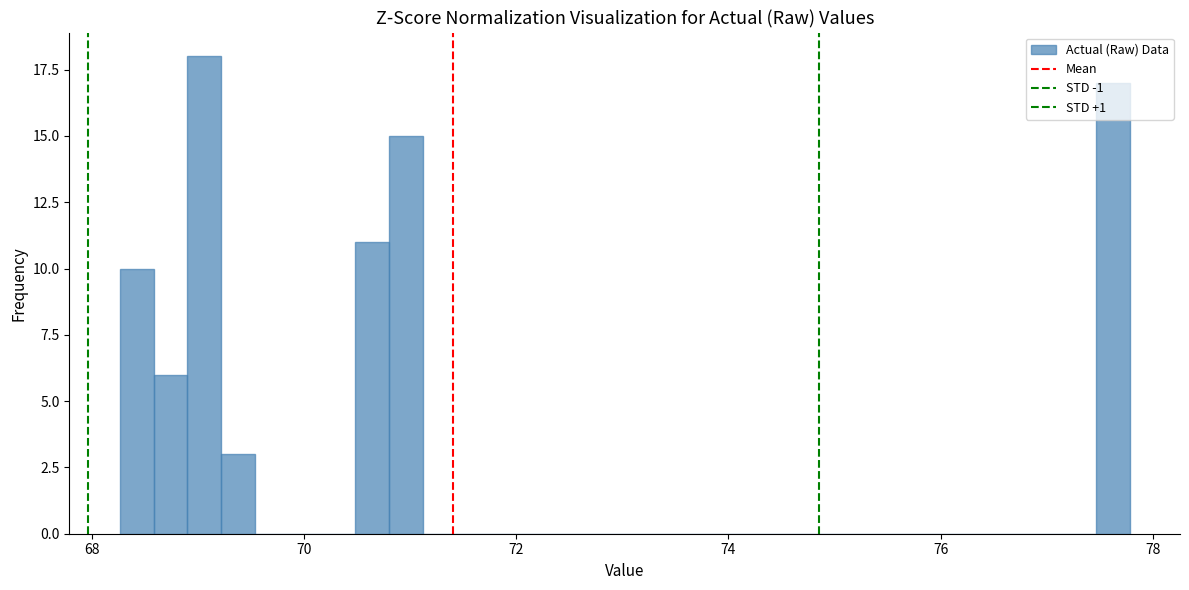

Read against the x-axis, roughly where is the centre of the tallest bar?

69.0